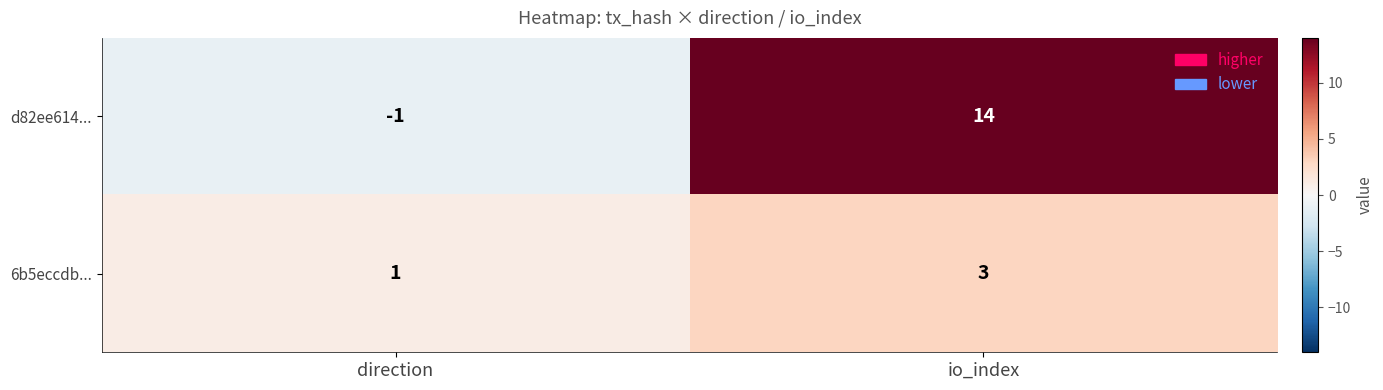

At which category does the chart reach its peak across all series?

io_index